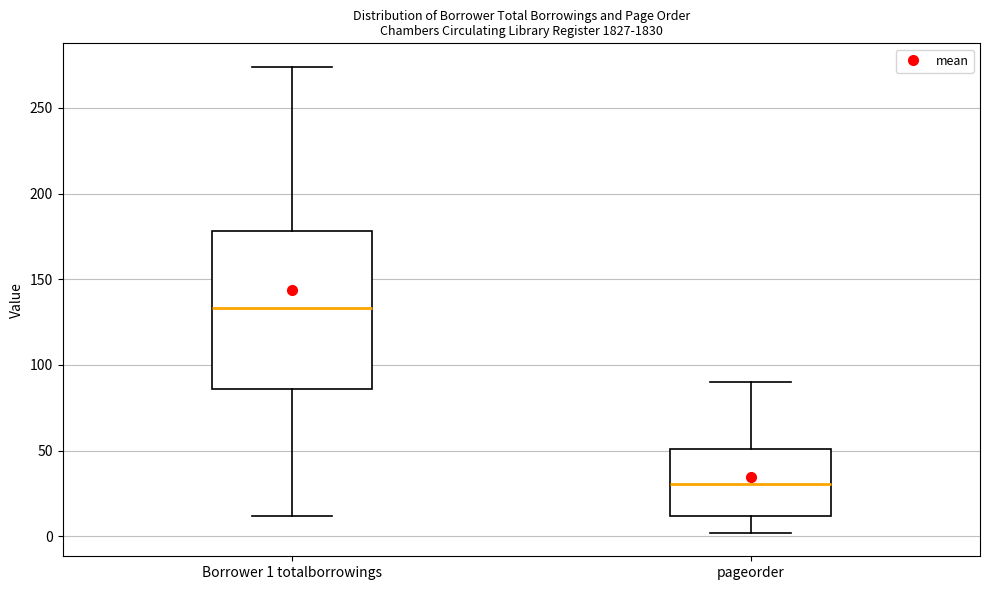

Comparing the boxes themselves (not the whiskers), which one is the tallest?

Borrower 1 totalborrowings